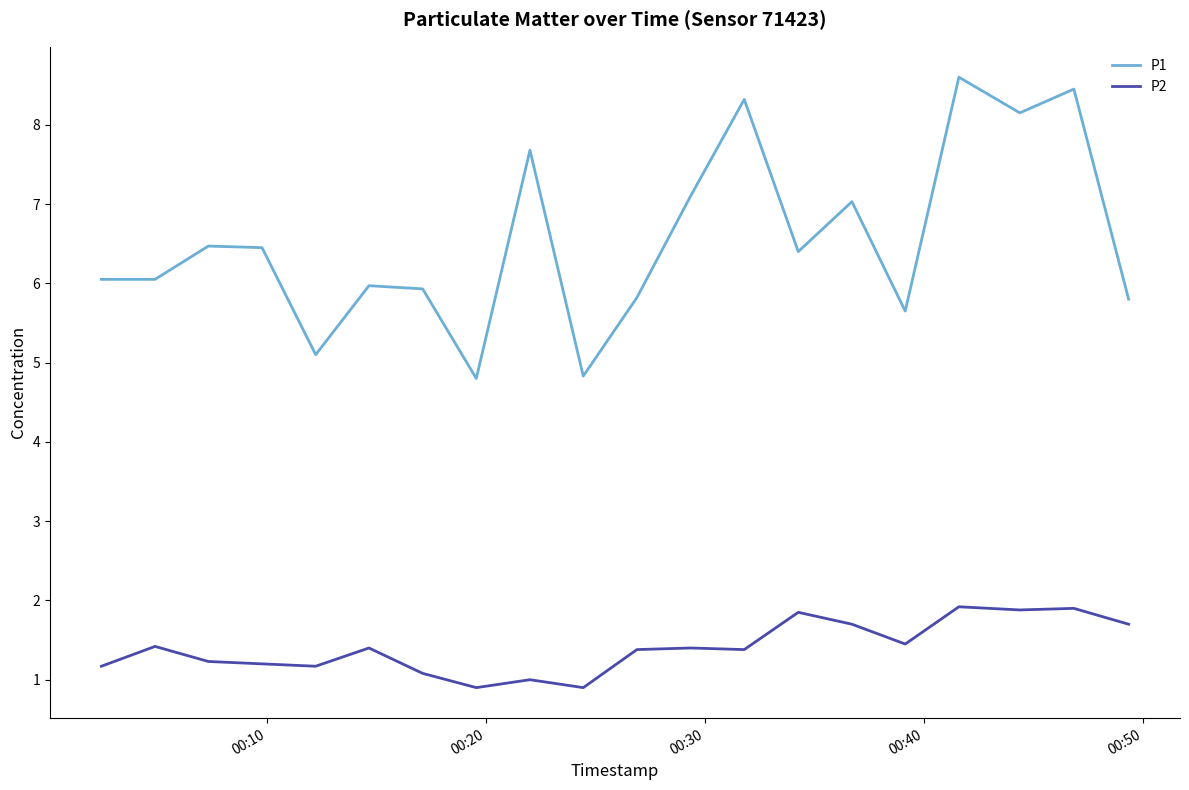

List the series in order of their overall mean, lowest first.

P2, P1